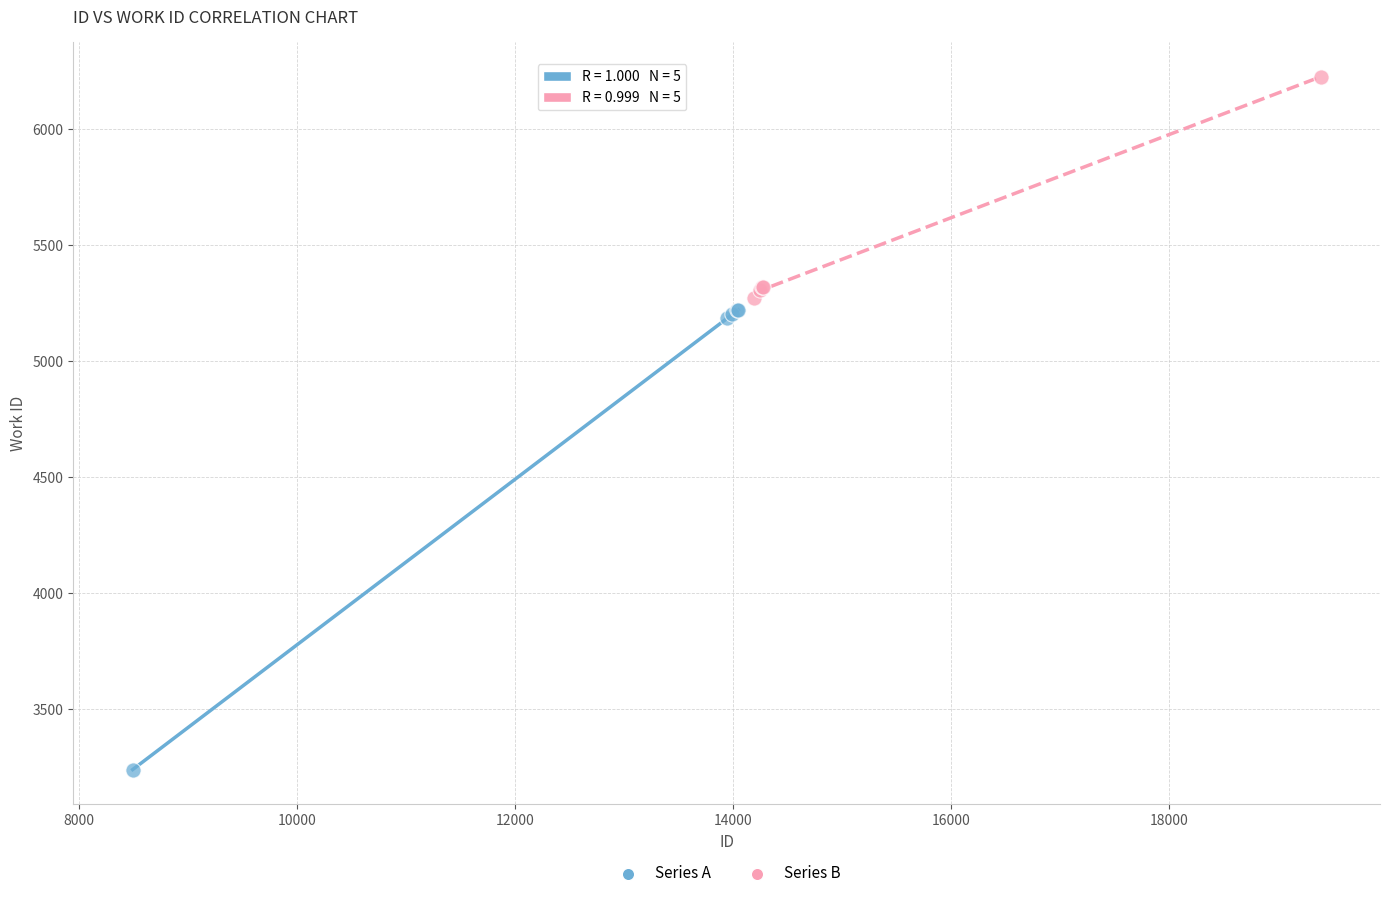

Which series contains the highest Y value?

Series B